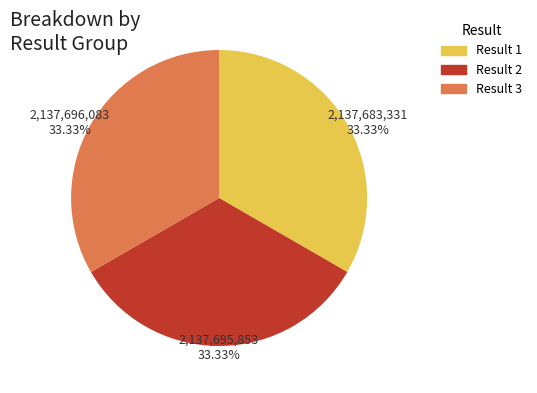

Is there any slice that represents more than half of the pie?

No